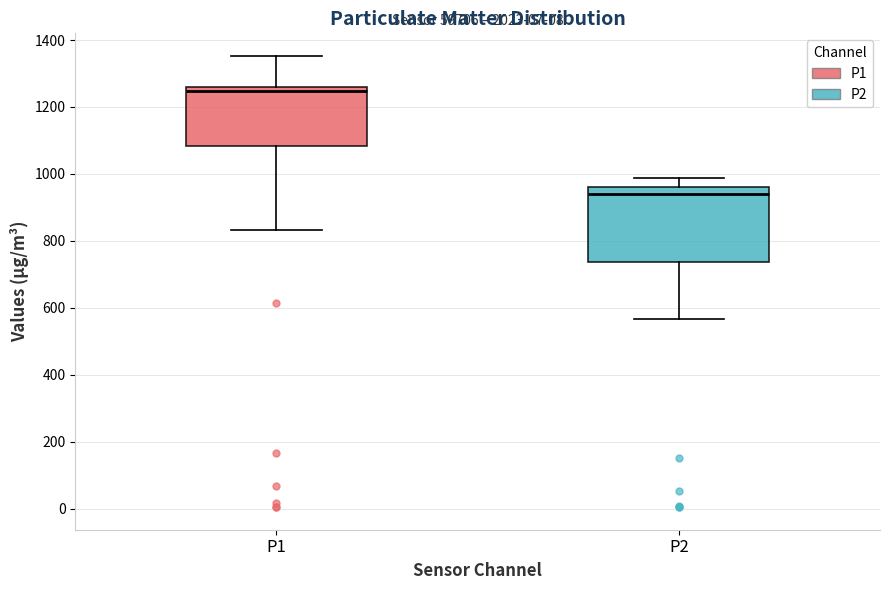

Which box has the lowest median line?

P2